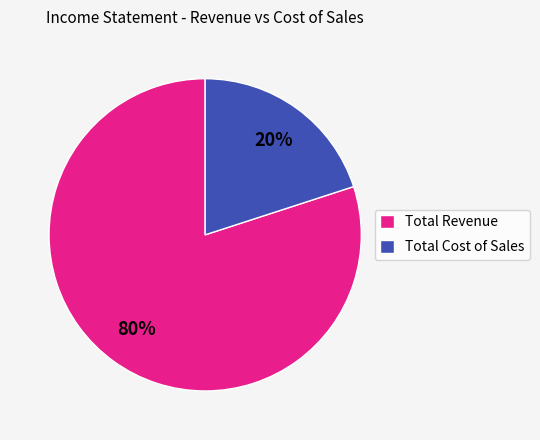

To the nearest percent, what percentage of the pie is Total Revenue?

80%